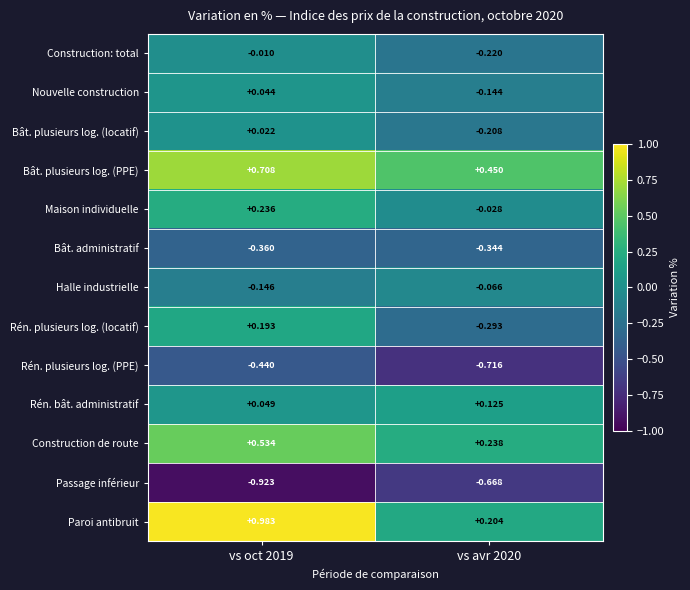

At how many categories does at least one series exceed 0?

2